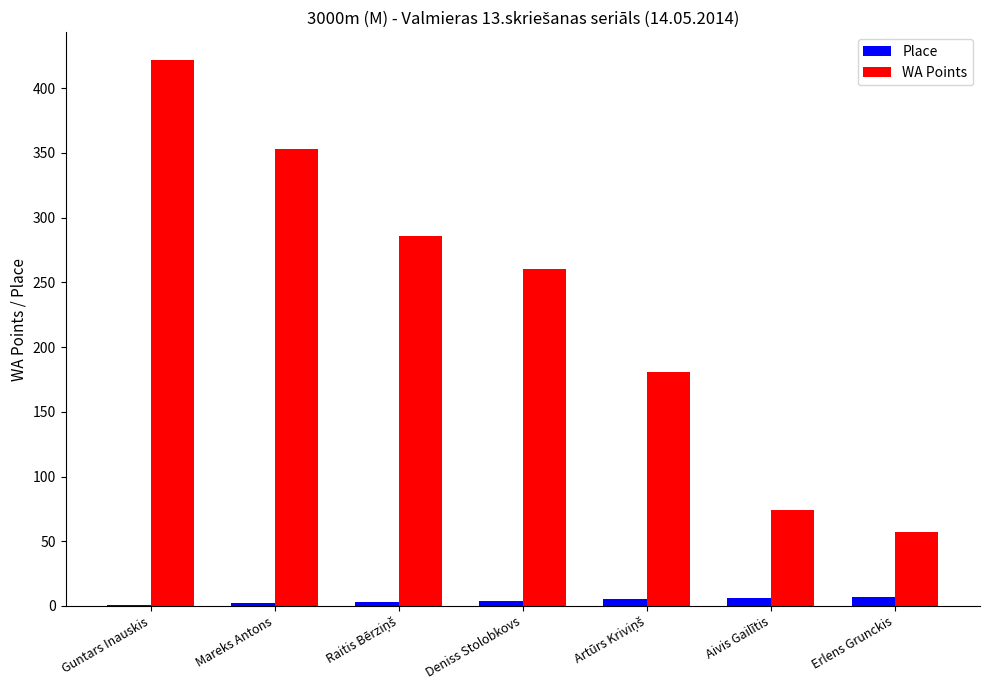

What is the sum of all WA Points values?

1633